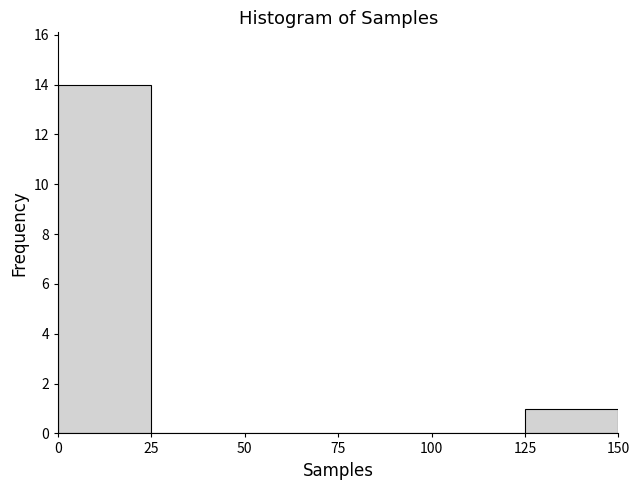

Reading left to right, list every bar in this chart as the range it spans on the x-axis followed by its height. The values are not printed on the chart, so give them approximately, as read against the axis.

0 to 25: 14
25 to 50: 0
50 to 75: 0
75 to 100: 0
100 to 125: 0
125 to 150: 1